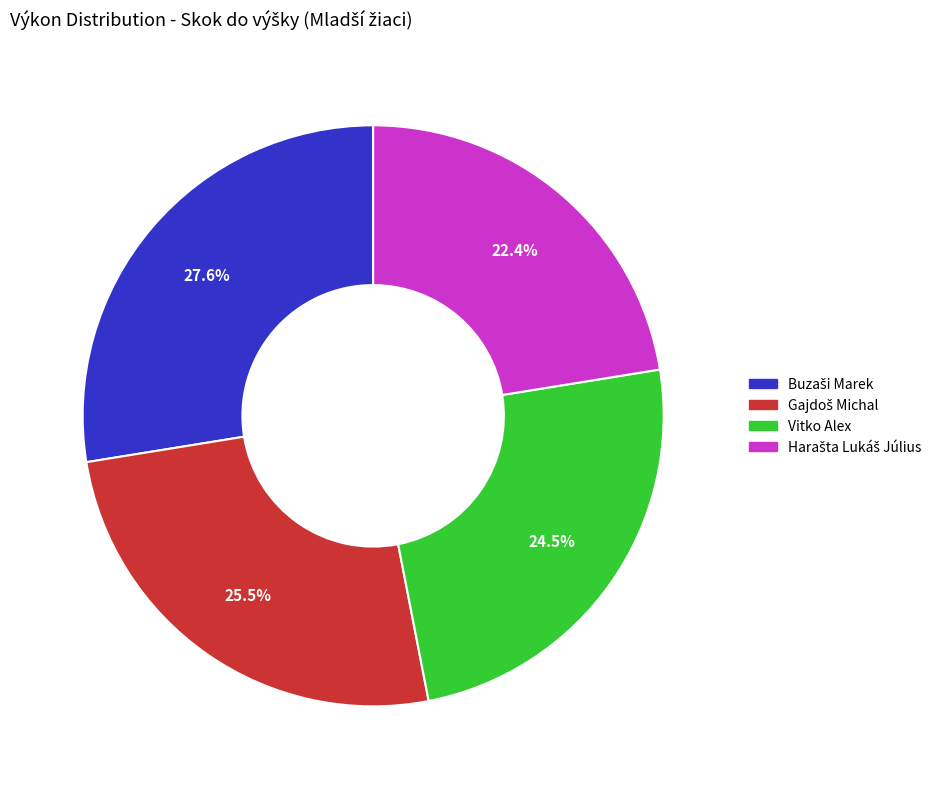

Does Vitko Alex account for over 50% of the chart?

No